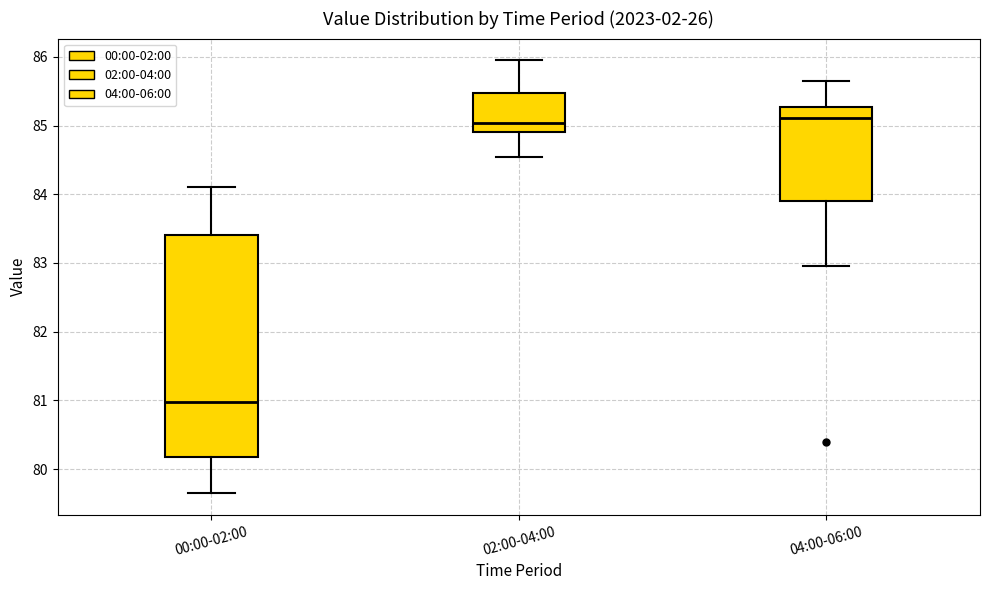

Reading left to right, transcribe this box plot: for each box, give where its median line is, the range the box spans, and where its two whiskers end, as read against the y-axis. The values are not printed on the chart, so give them approximately, as read against the axis.

00:00-02:00: median 81.0, box 80.2 to 83.4, whiskers 79.7 to 84.1
02:00-04:00: median 85.0, box 84.9 to 85.5, whiskers 84.5 to 86.0
04:00-06:00: median 85.1, box 83.9 to 85.3, whiskers 83.0 to 85.7